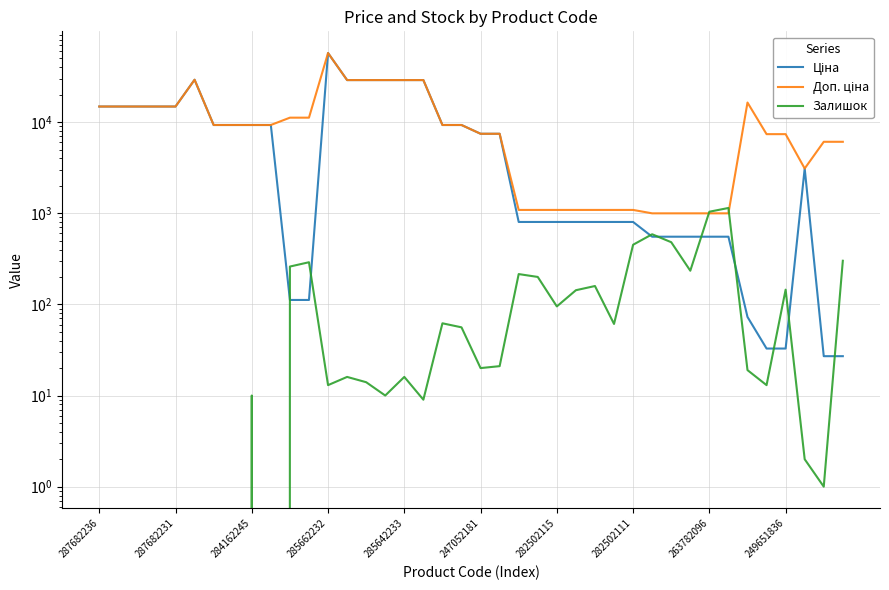

How many positive values does the Залишок series have?

31